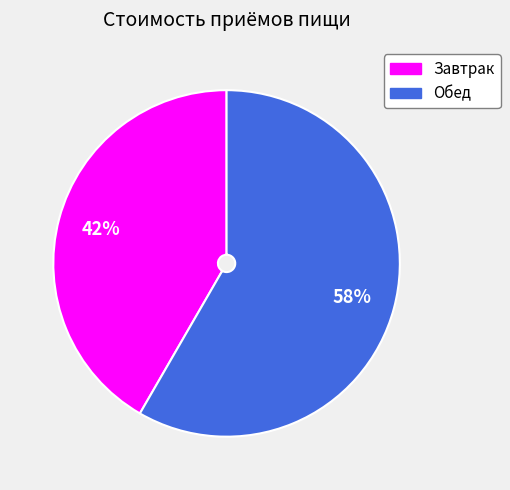

What is the ratio of the value at Завтрак to the value at Обед?

0.7